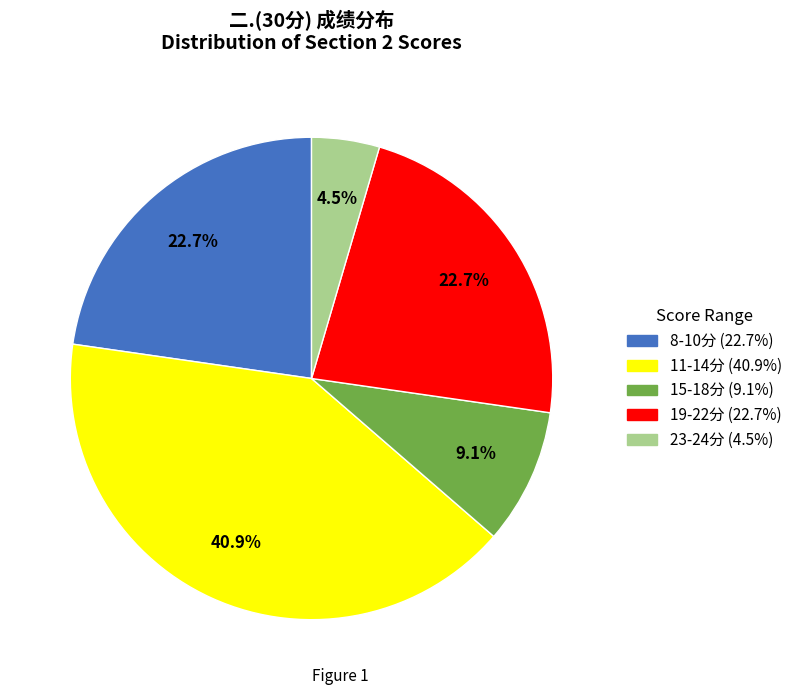

Is there a majority slice in this chart?

No